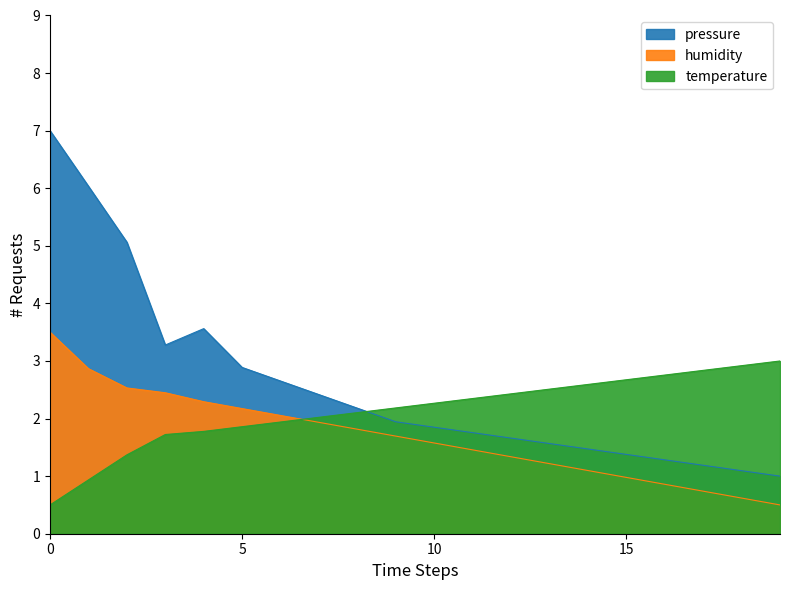

How many distinct data groups are displayed?

3